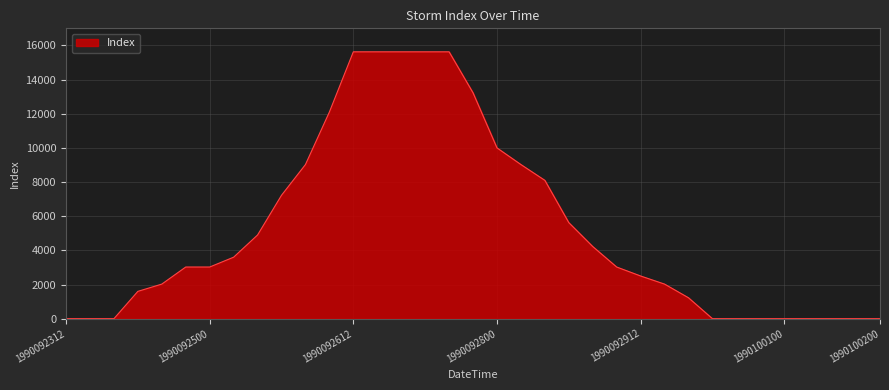

What is the difference between the maximum and minimum values?

15625